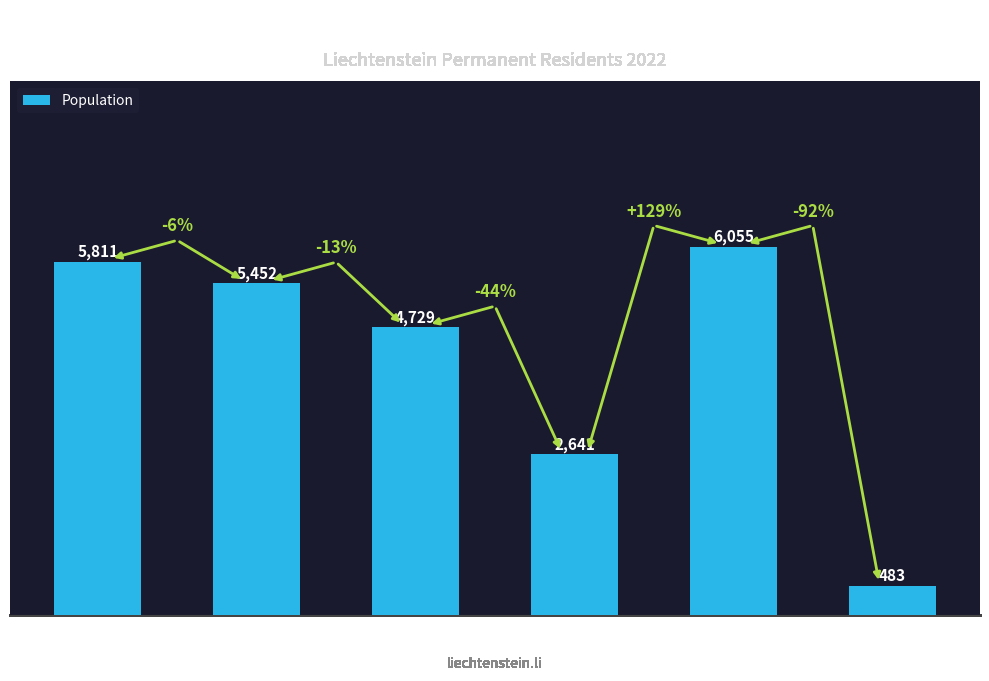

What is the value of the 6th bar from the left?

483